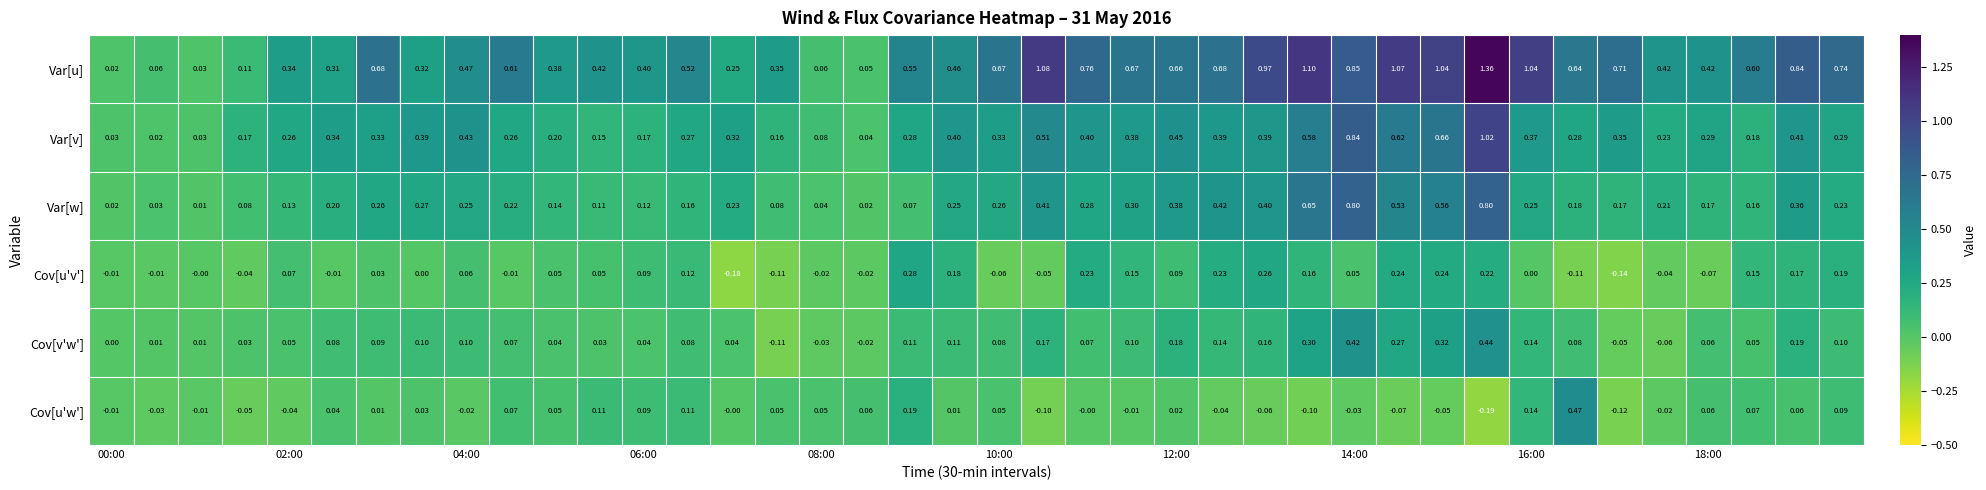

List the series in order of their peak value, highest first.

Var[u], Var[v], Var[w], Cov[u'w'], Cov[v'w'], Cov[u'v']